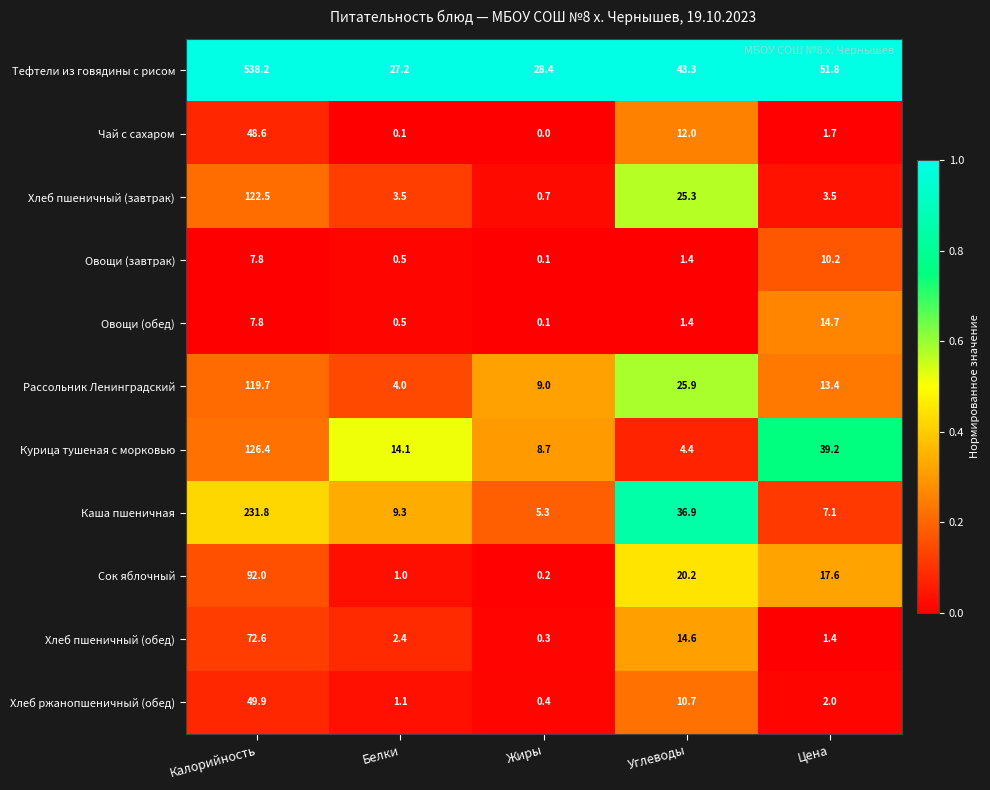

The Каша пшеничная series shows 9.3 at Белки. True or false?

True